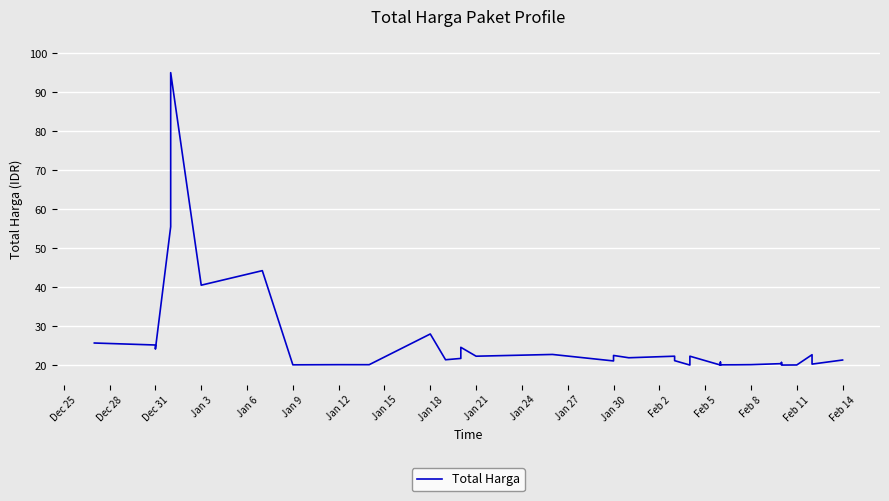

What is the label of the 29th point from the right?

Jan 27